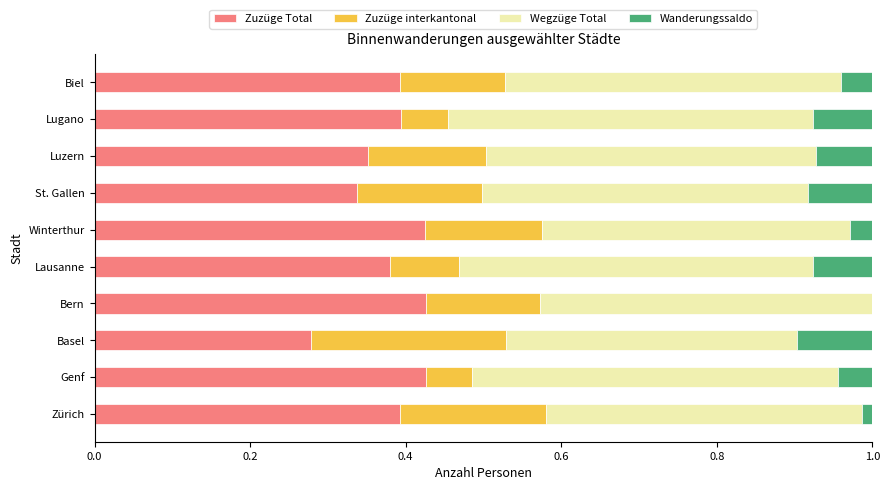

What is the total value across all series at Biel?

1.0